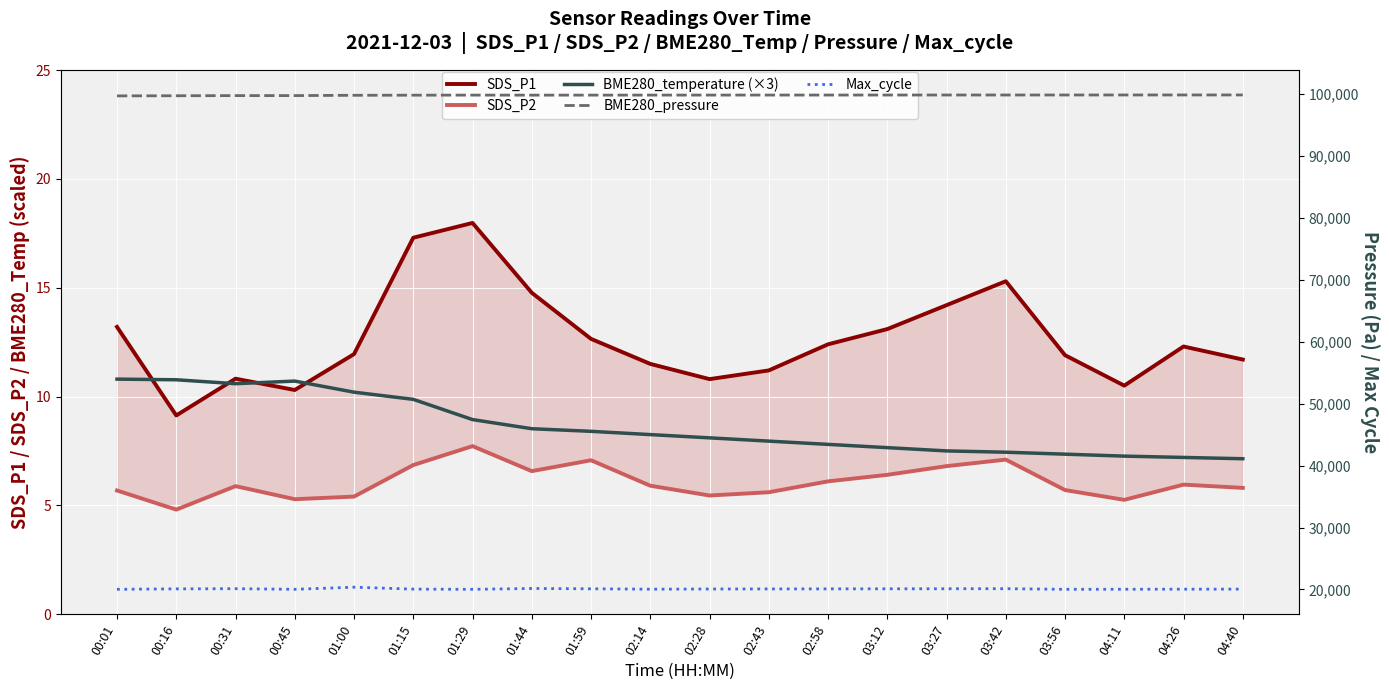

The SDS_P1 series shows 19.9 at 00:01. True or false?

False